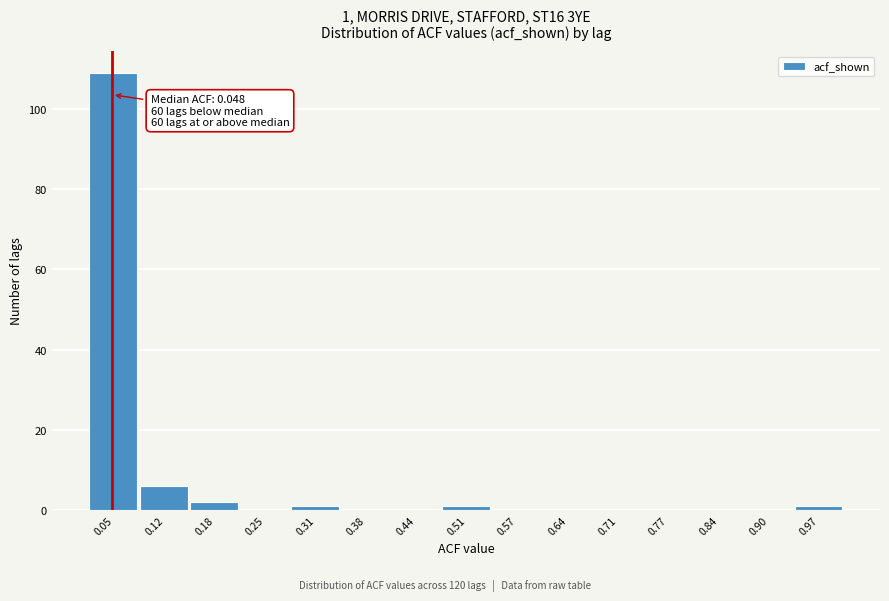

Which range on the x-axis has the tallest bar?

0.02 to 0.08